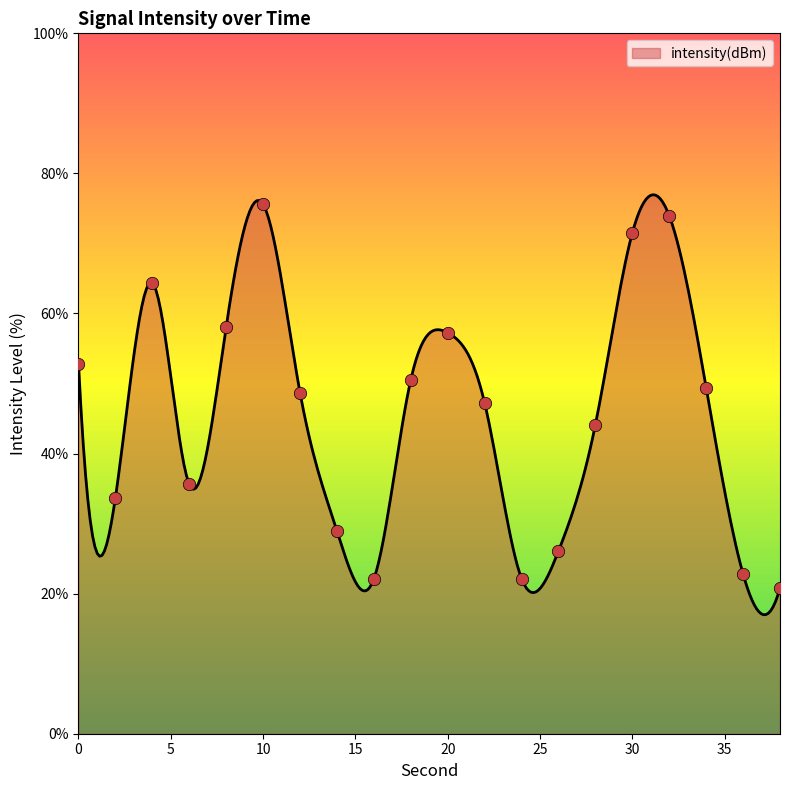

What is the ratio of the value at 6 to the value at 4?

0.6